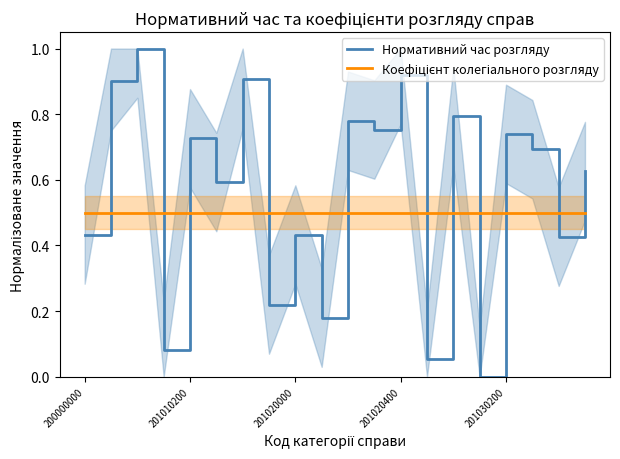

The Нормативний час розгляду series shows 1.1 at 201010200. True or false?

False